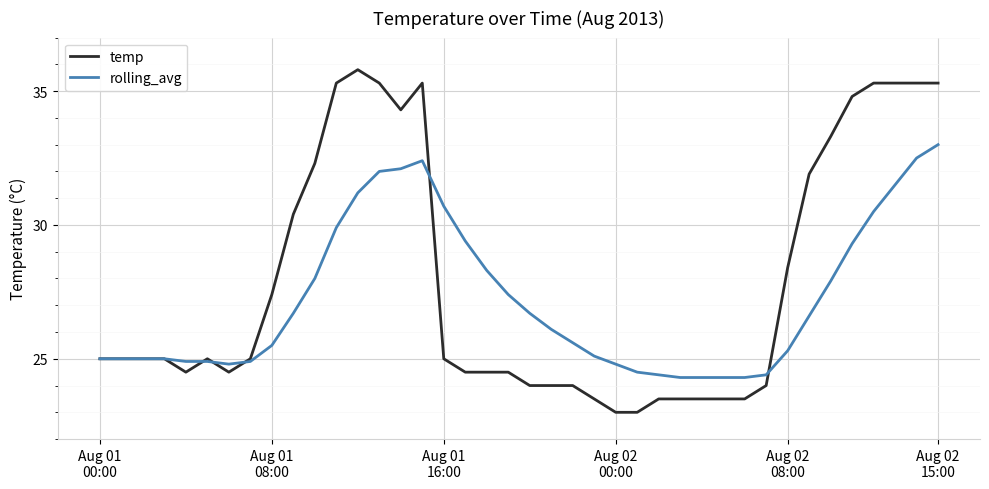

What is the maximum value for temp?

35.8